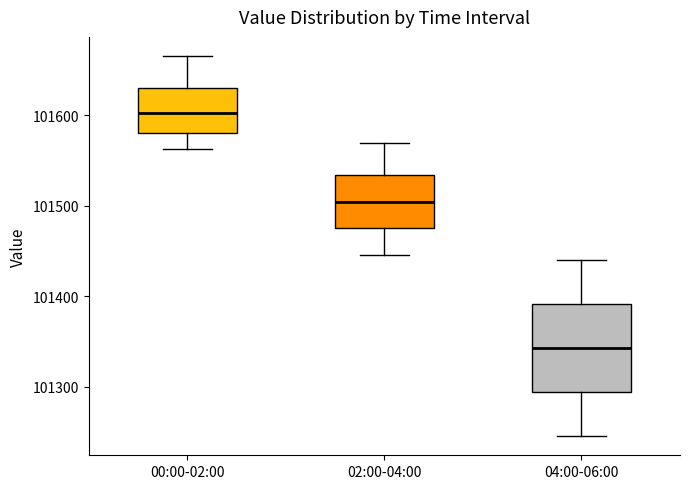

Reading left to right, read every box against the y-axis: the position of its median line, the range the box covers, and the ends of its whiskers. The values are not printed on the chart, so give them approximately, as read against the axis.

00:00-02:00: median 101600, box 101580 to 101630, whiskers 101560 to 101670
02:00-04:00: median 101500, box 101480 to 101530, whiskers 101450 to 101570
04:00-06:00: median 101340, box 101290 to 101390, whiskers 101250 to 101440